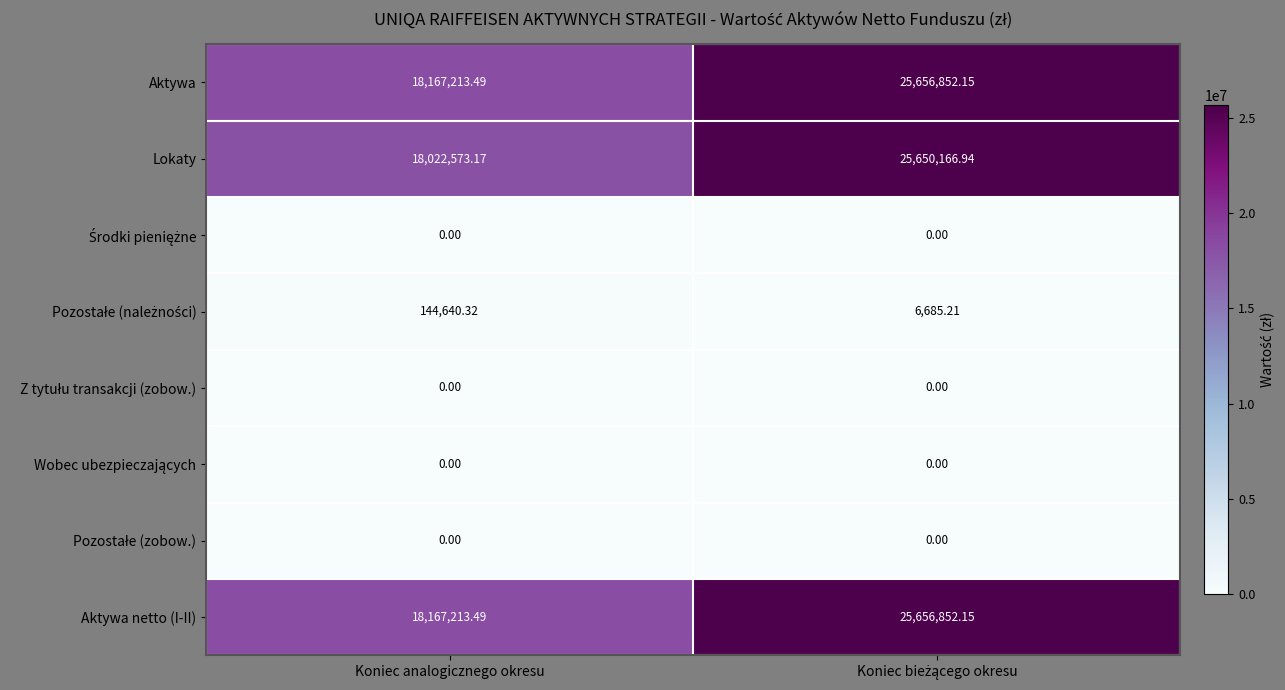

What is the spread (max minus min) of values at Koniec analogicznego okresu?

18167213.5